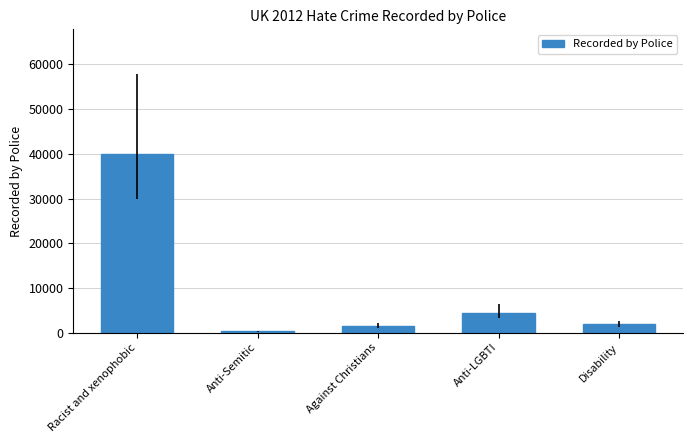

What is the label of the 3rd bar from the right?

Against Christians